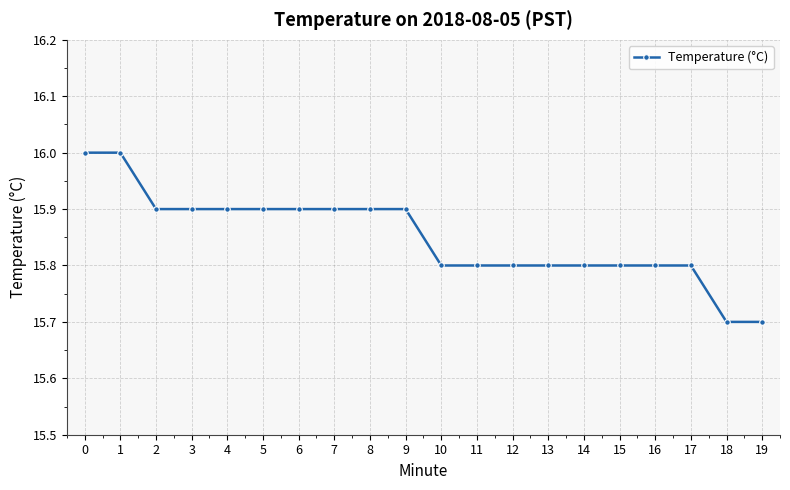

What is the value of the 17th point from the left?

15.8